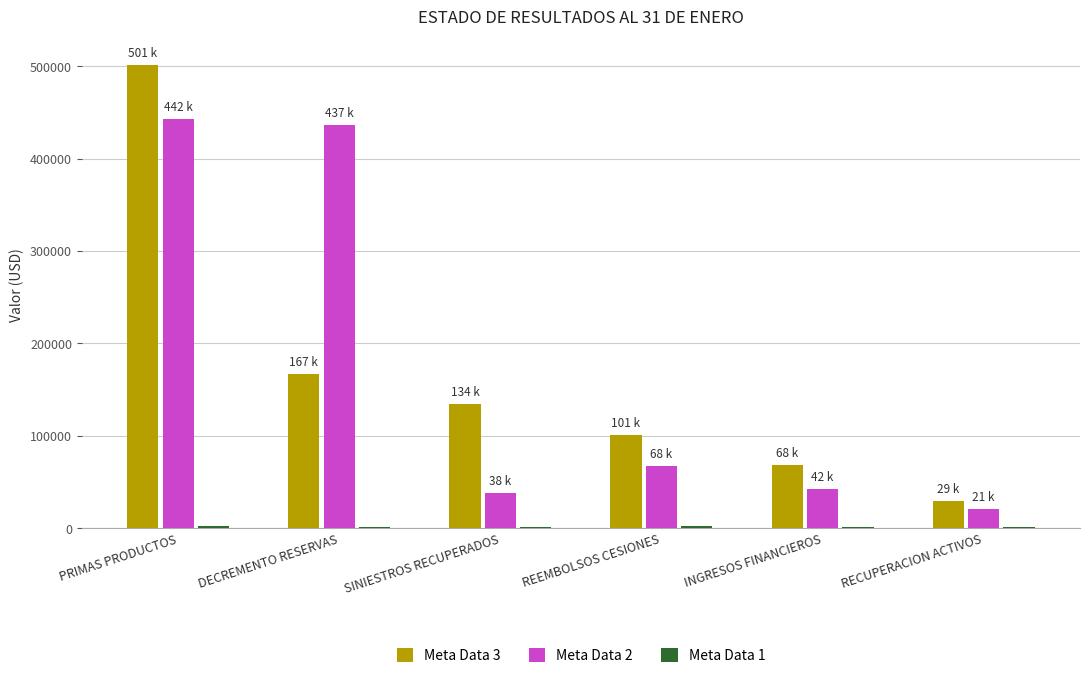

At which label does Meta Data 2 first exceed 67645?

PRIMAS PRODUCTOS